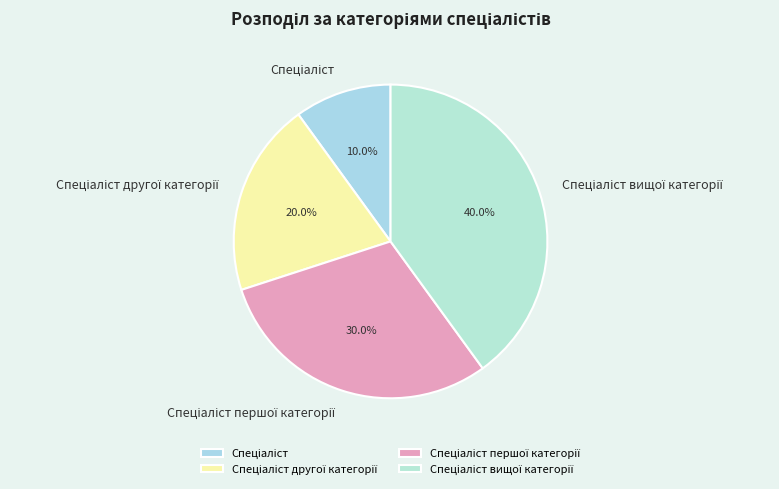

Is there any slice that represents more than half of the pie?

No